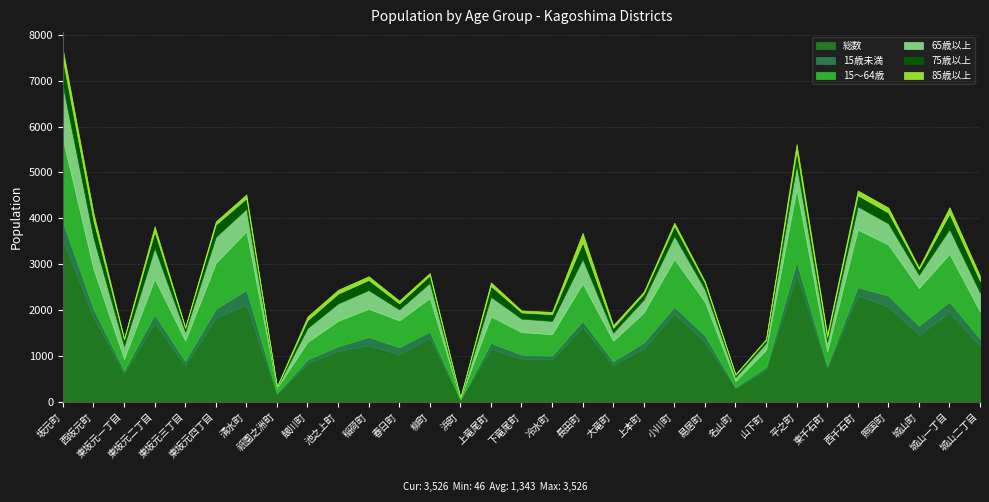

At which label is 総数 closest to 1786?

東坂元四丁目